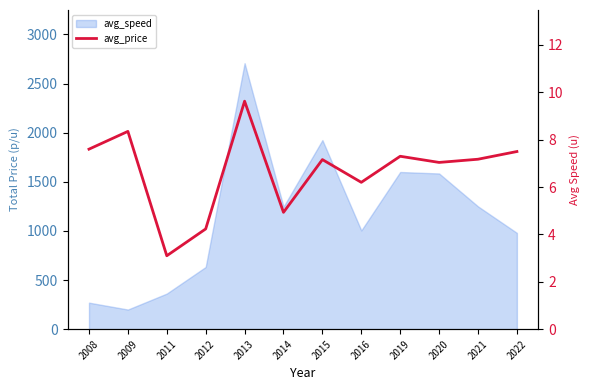

How many points are lower than both their immediate neighbors (excluding endpoints)?

4